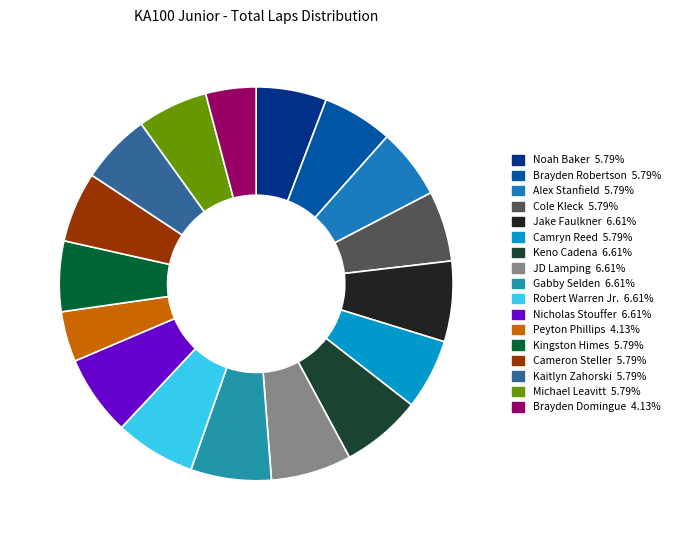

Count the number of slices in the pie.

17